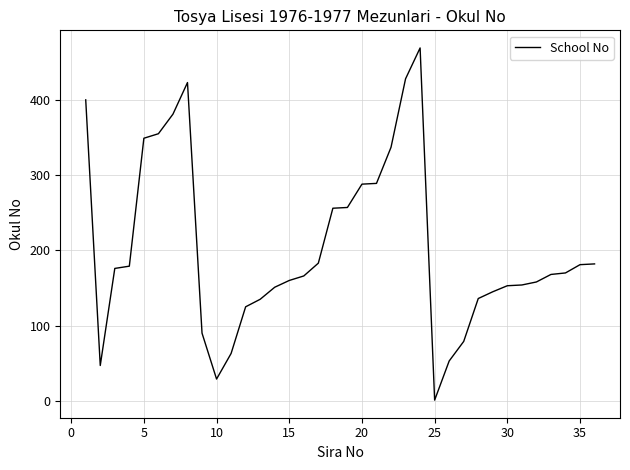

What is the maximum value shown in the chart?

469